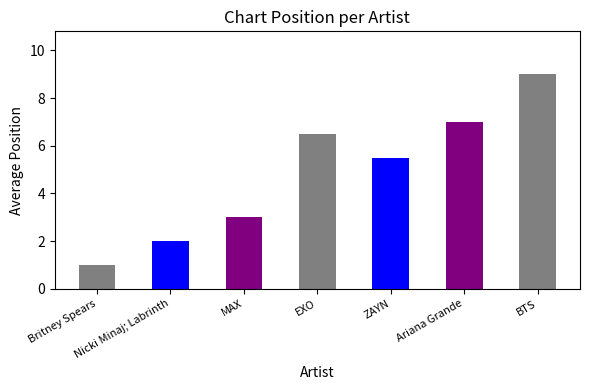

What is the greatest value displayed?

9.0